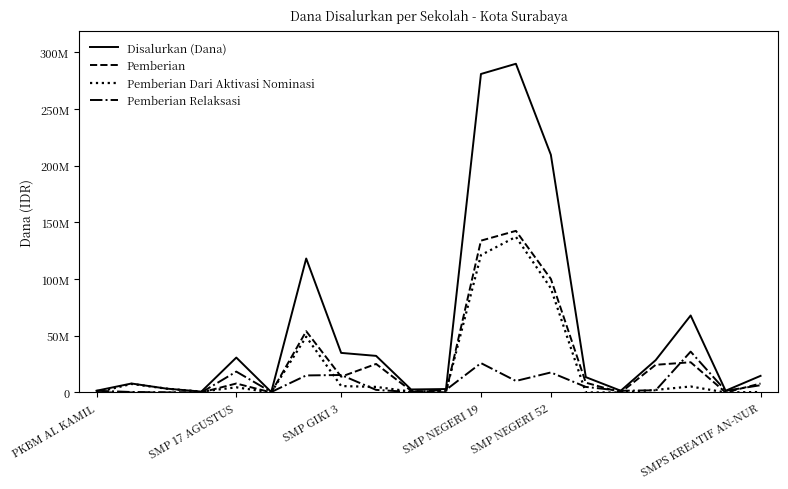

At how many categories does at least one series exceed 115941287?

4